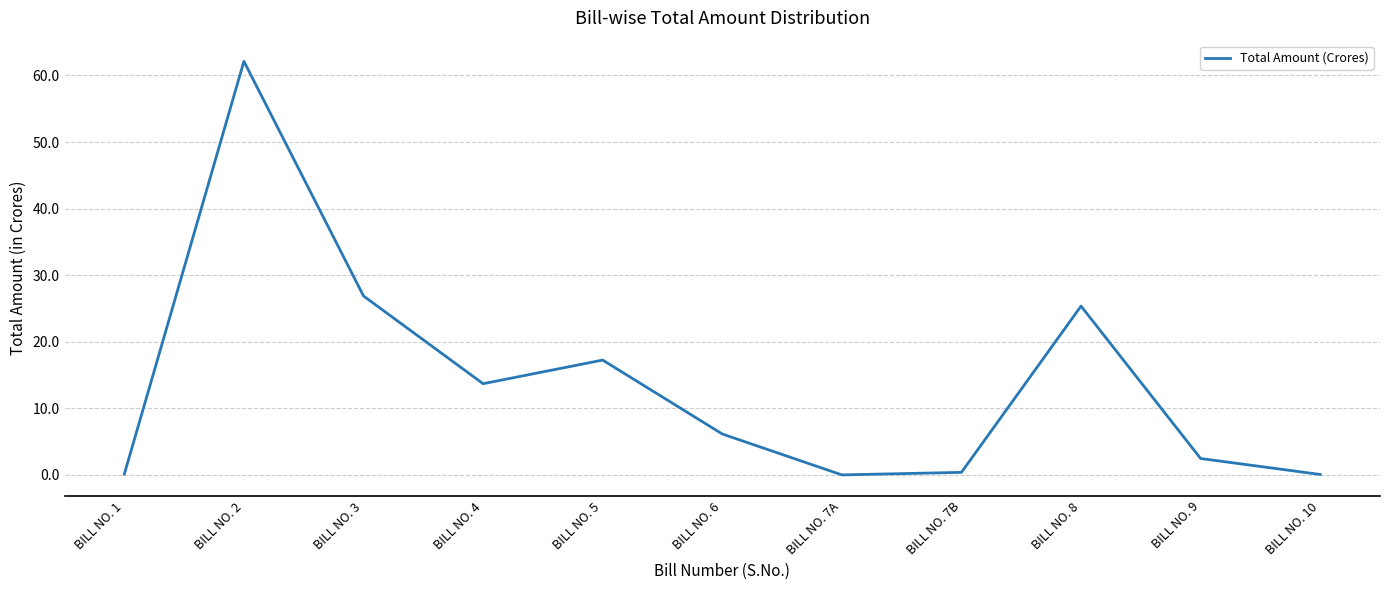

What is the difference between the maximum and minimum values?

62.1